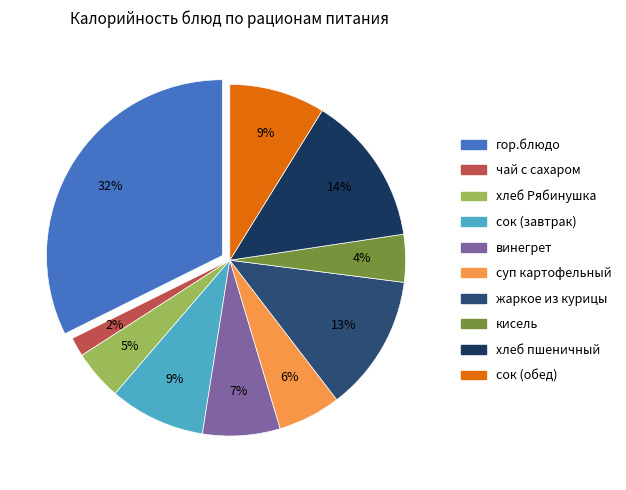

How many segments does this pie chart have?

10